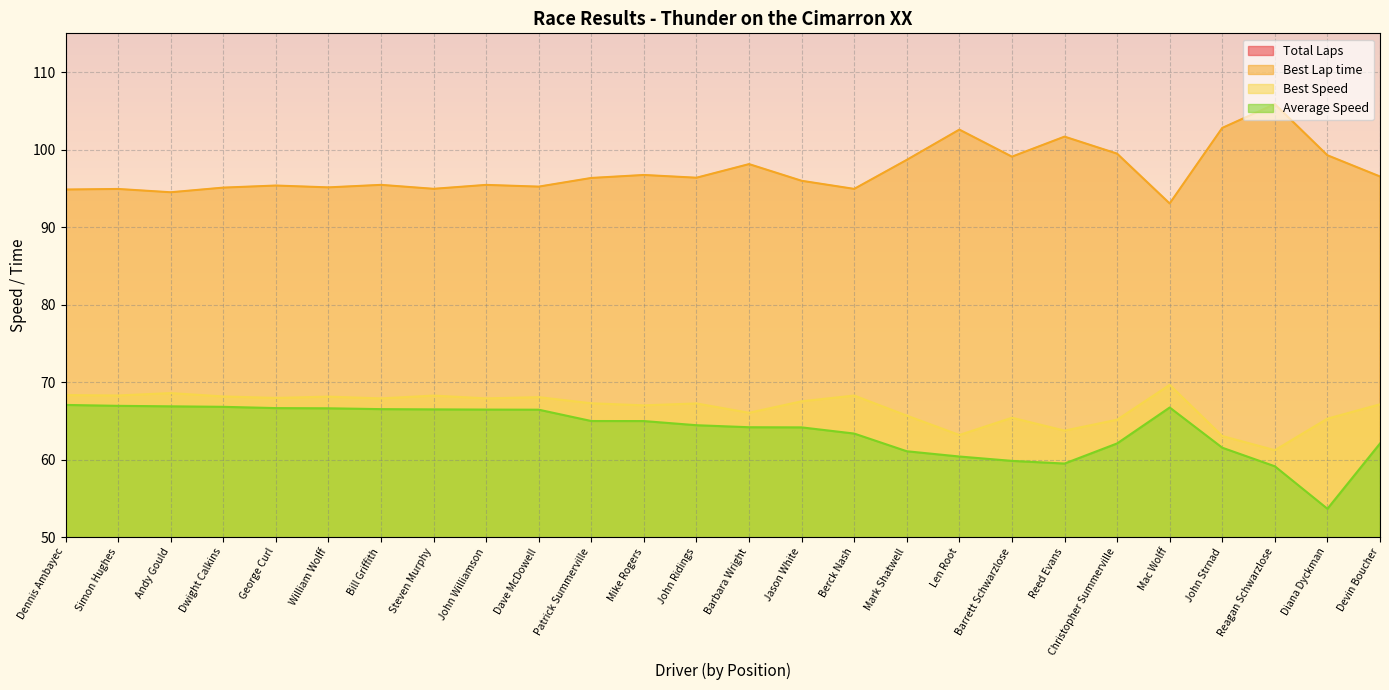

At which label does Average Speed reach its minimum?

Diana Dyckman